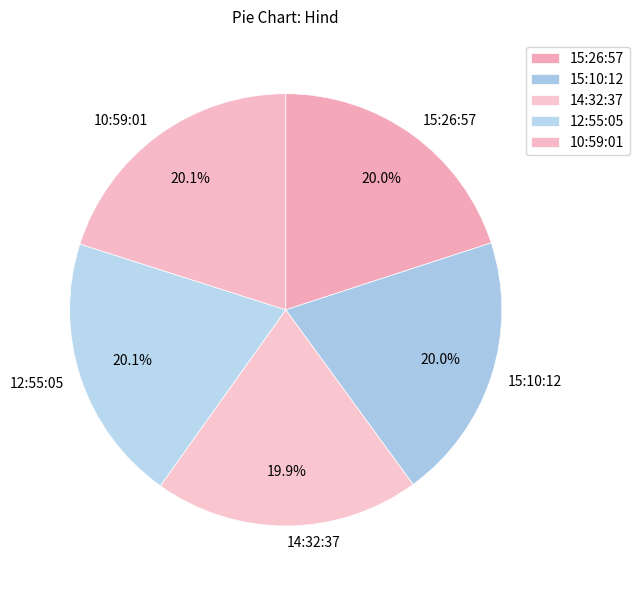

To the nearest percent, what is the combined percentage of 10:59:01 and 12:55:05?

40%